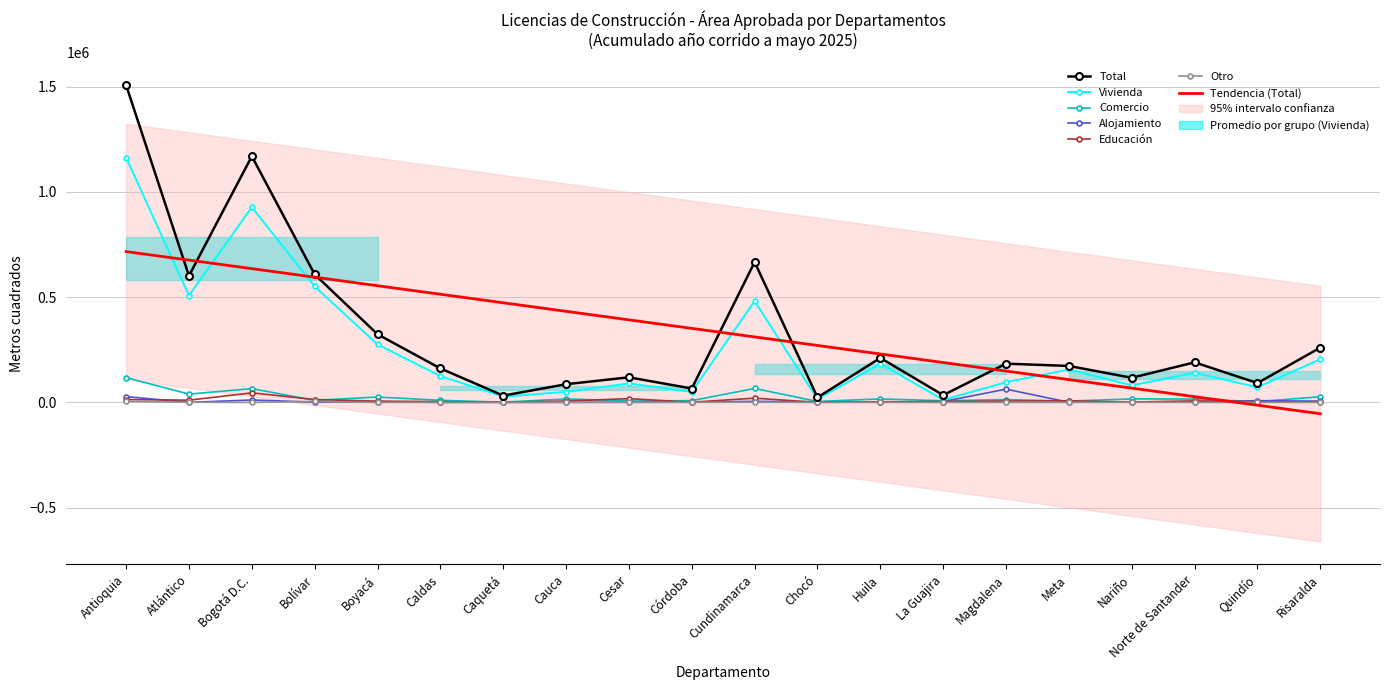

What is the approximate value of Vivienda at Cesar, to the nearest 100?

90100